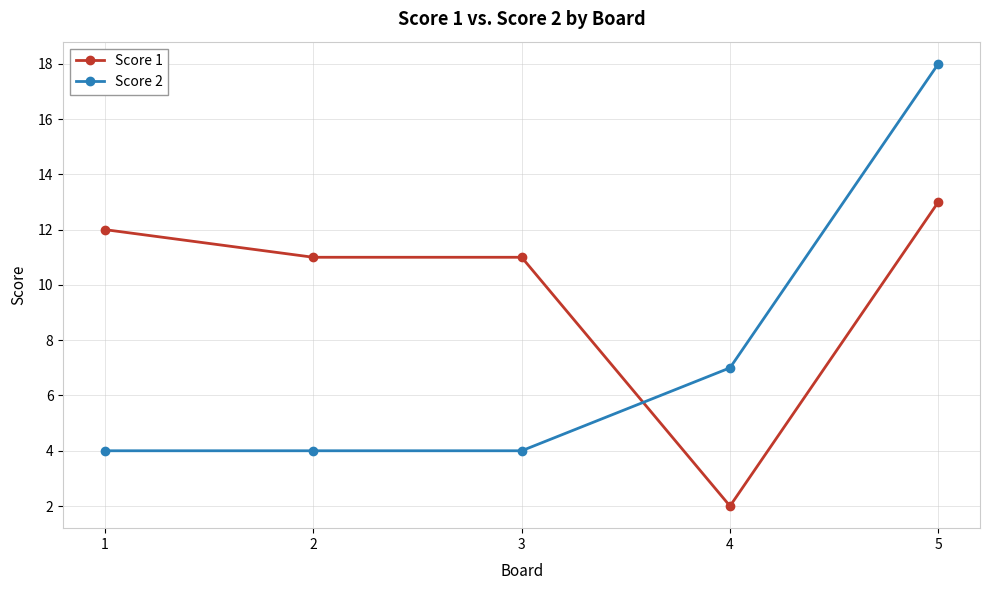

Which series has the largest range (max minus min)?

Score 2